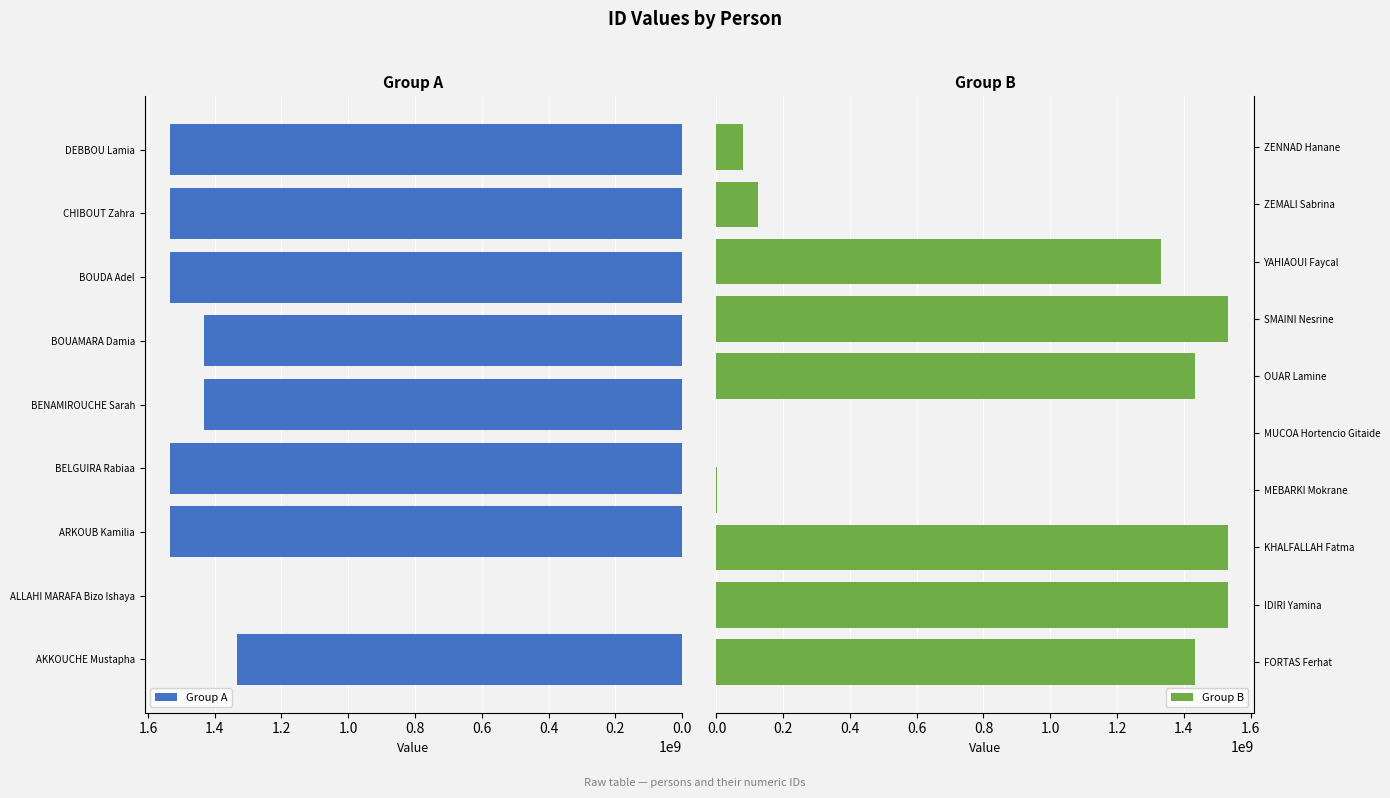

What is the difference between the maximum and minimum values?

1532894673